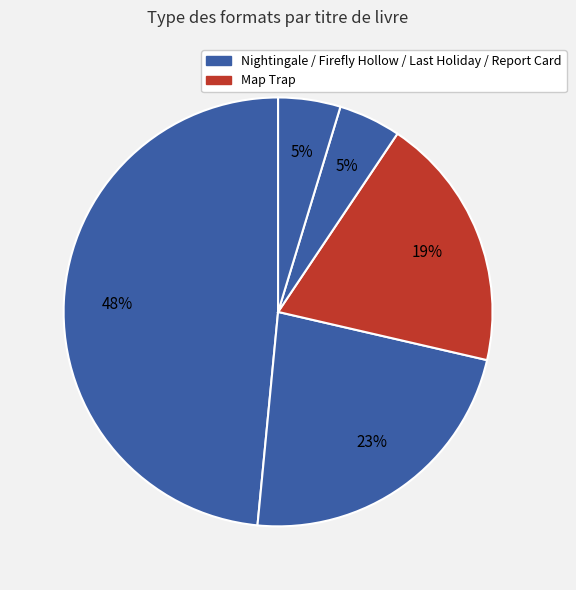

Count the number of slices in the pie.

5